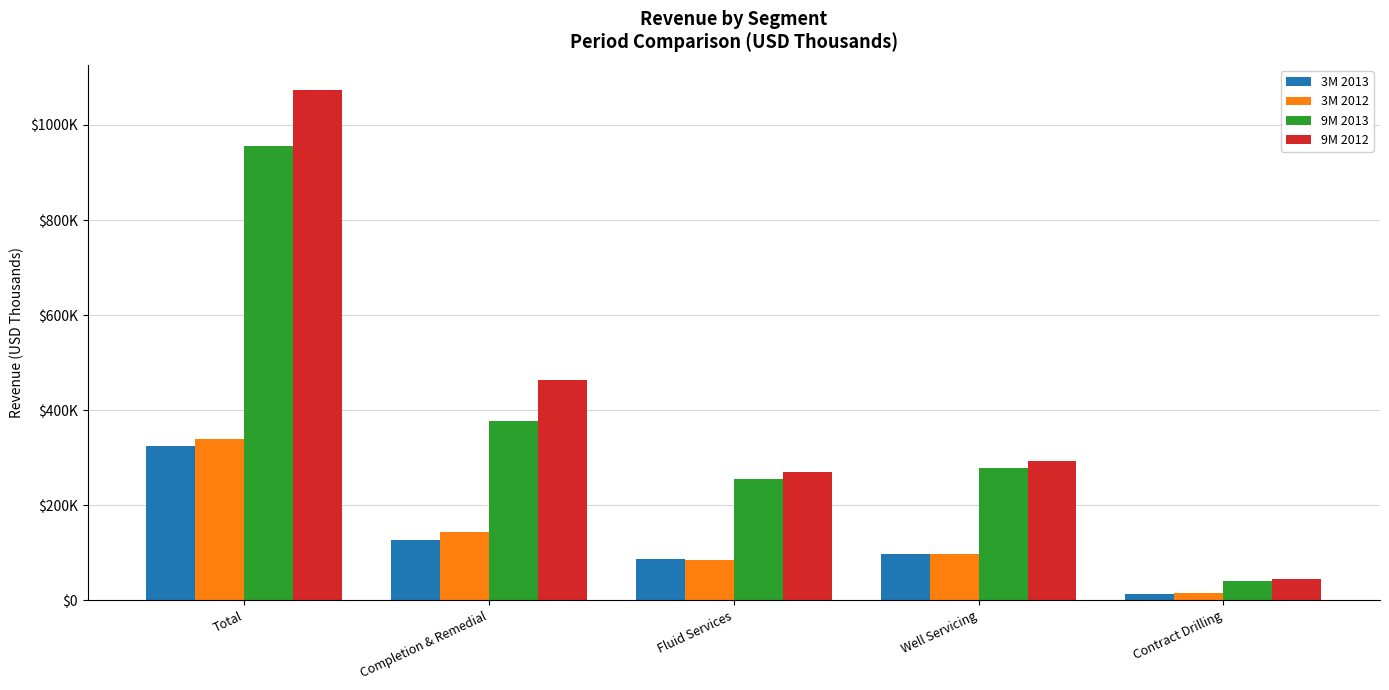

What is the difference between the highest and lowest values at Contract Drilling?

32247